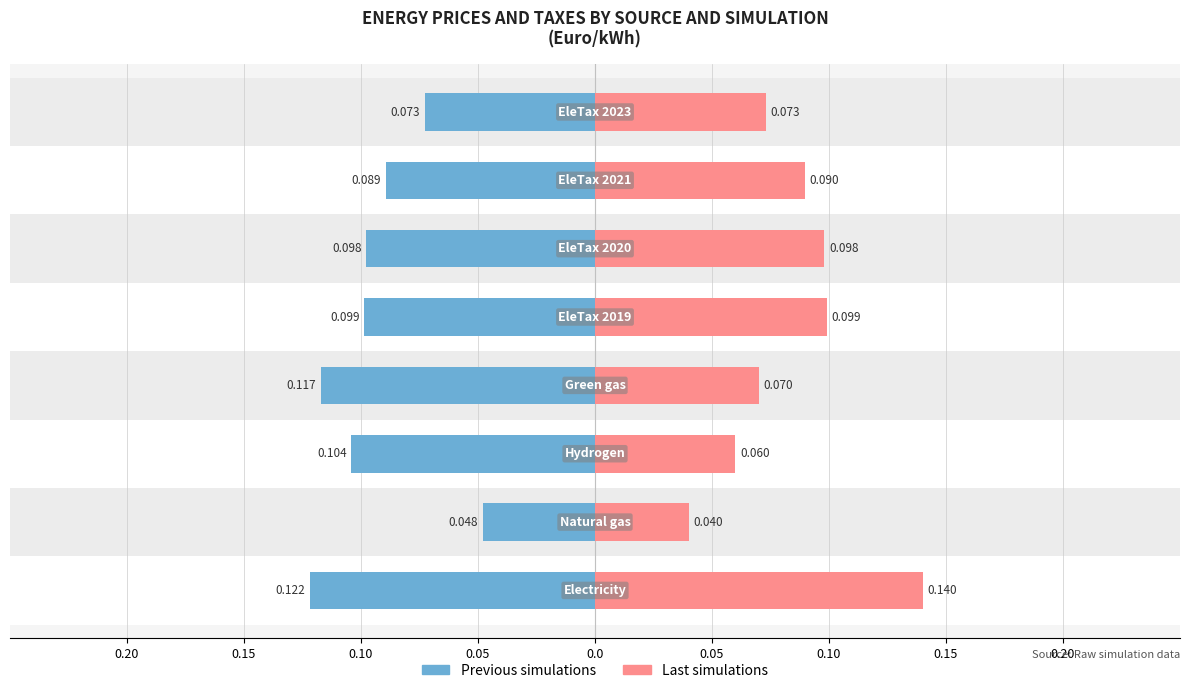

Which series has the largest range (max minus min)?

Last simulations